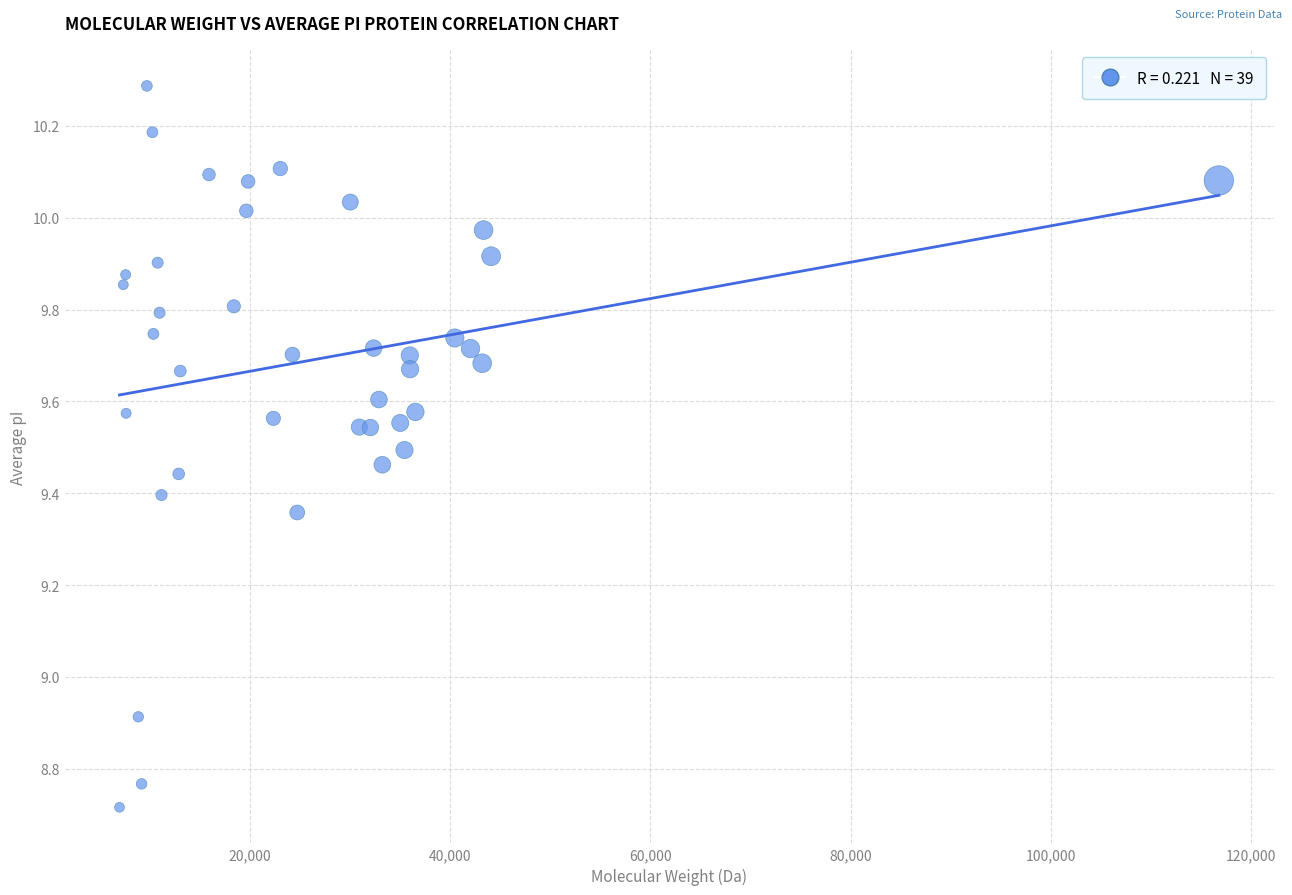

What Y value in the scatter plot is closest to 9?

8.9